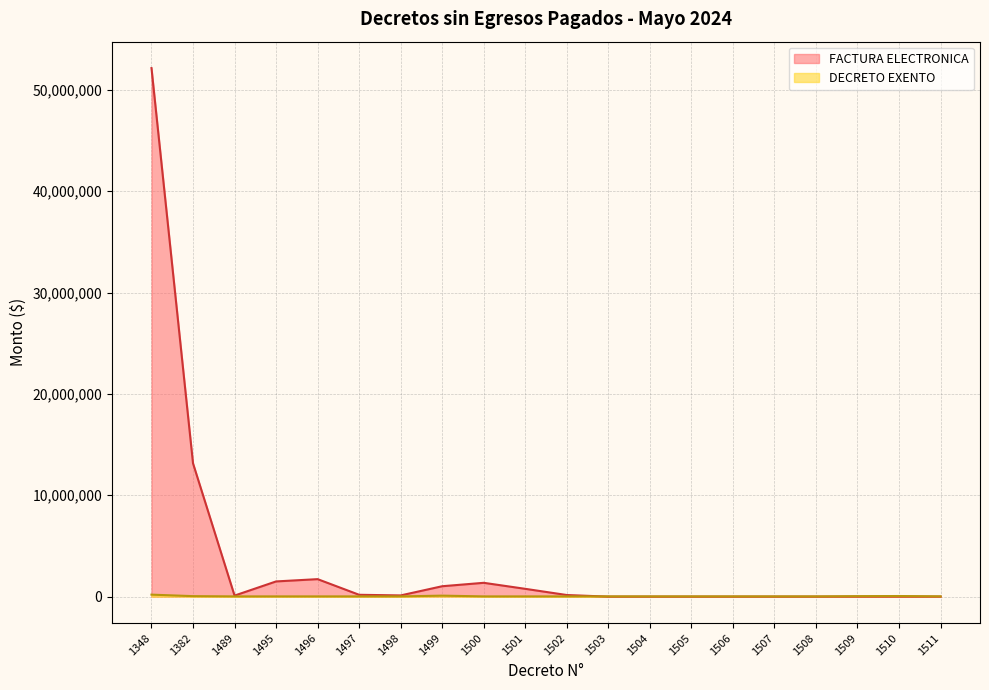

Count the number of values greater than 24486.

6